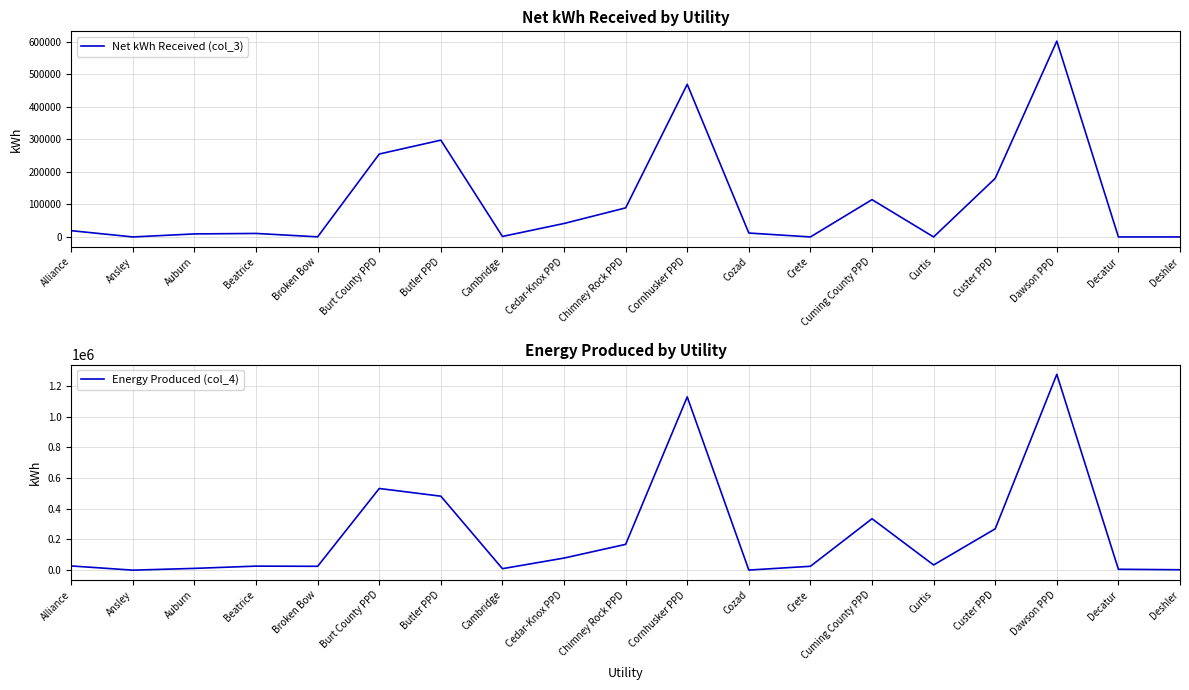

What is the label of the 15th point from the right?

Broken Bow